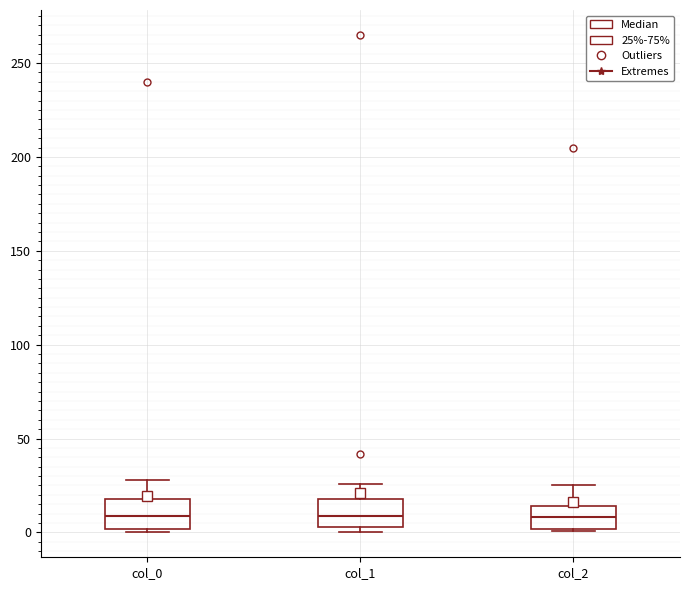

Reading left to right, transcribe this box plot: for each box, give where its median line is, the range the box spans, and where its two whiskers end, as read against the y-axis. The values are not printed on the chart, so give them approximately, as read against the axis.

col_0: median 10, box 0 to 20, whiskers 0 (just below the box's lower edge) to 30
col_1: median 10, box 5 to 20, whiskers 0 to 25
col_2: median 10, box 0 to 15, whiskers 0 to 25